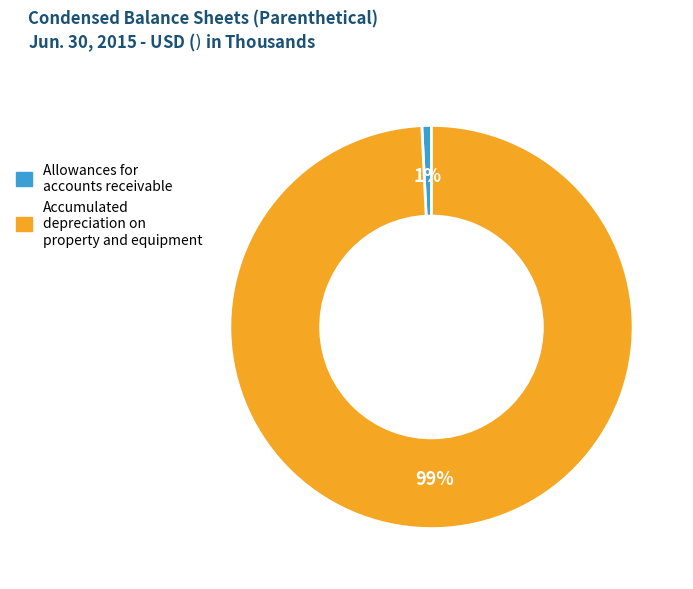

True or false: Allowances for accounts receivable accounts for 1% of the total.

True